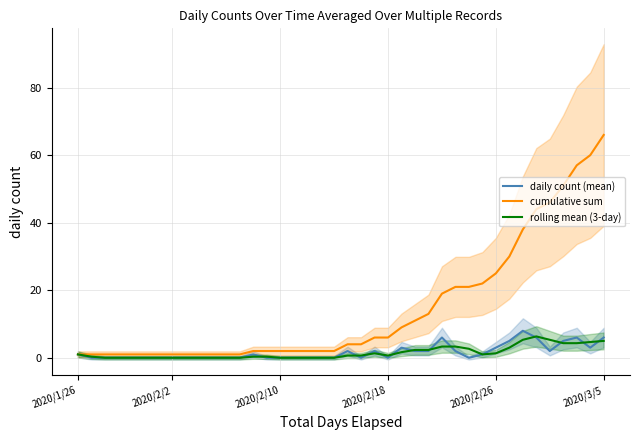

What is the maximum value for cumulative sum?

66.0